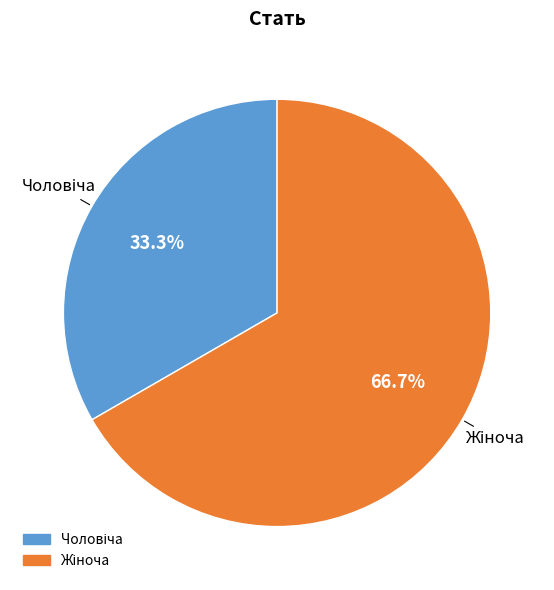

Is there a majority slice in this chart?

Yes